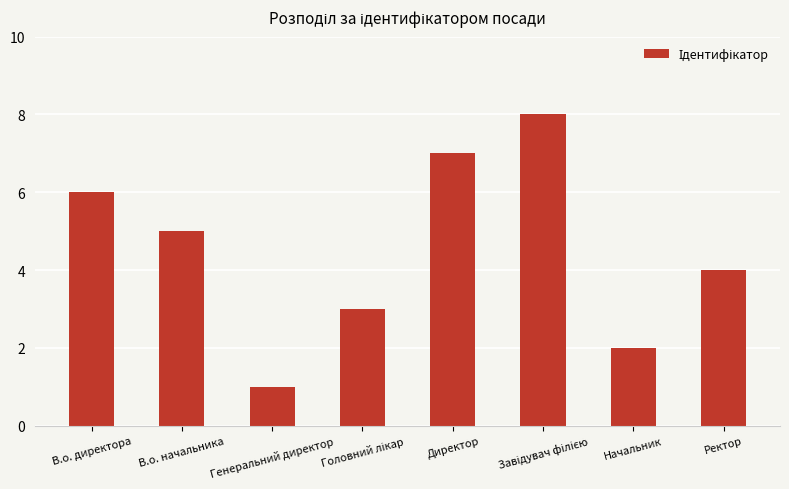

What is the label of the 1st bar from the right?

Ректор